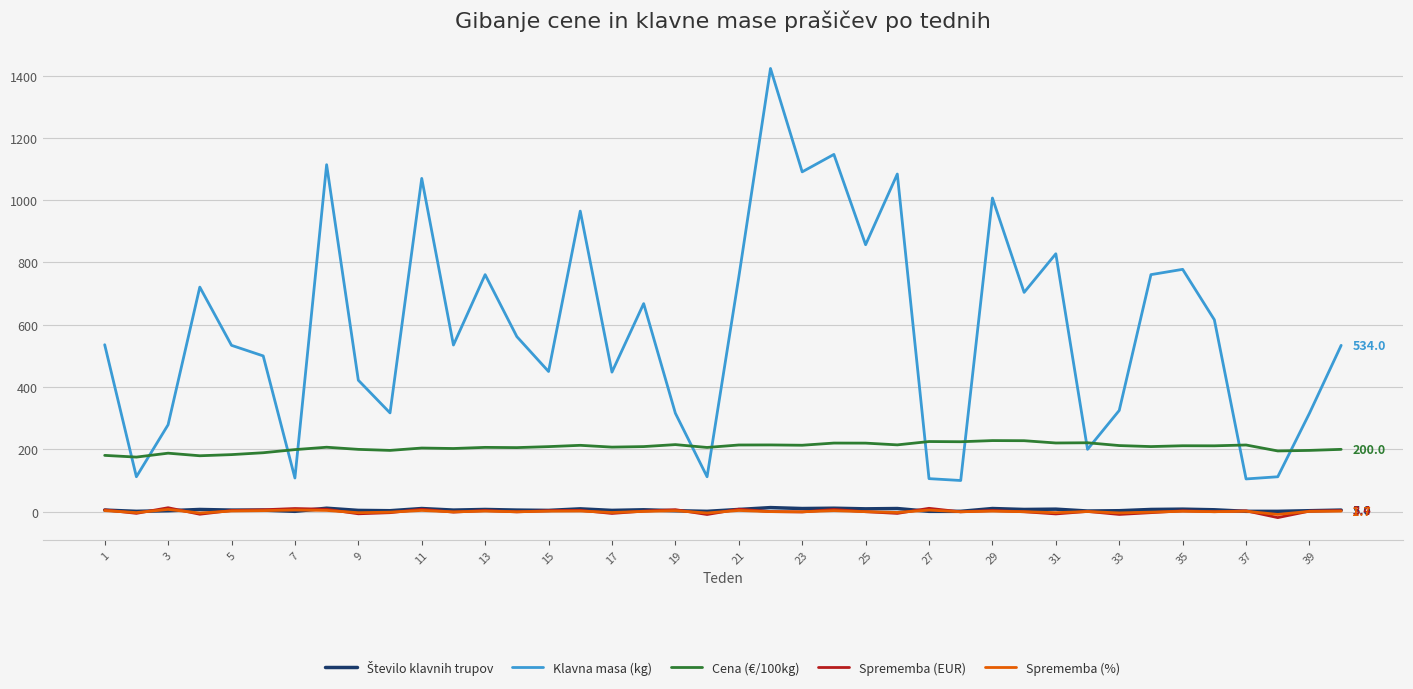

Which series has the largest total across all categories?

Klavna masa (kg)